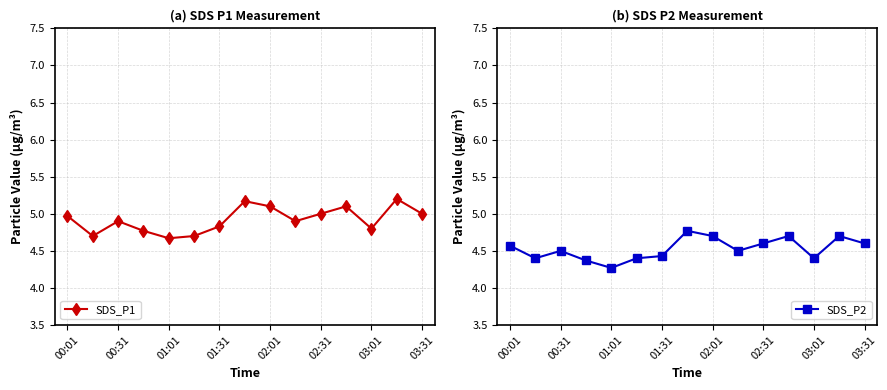

Is it true that SDS_P2 equals 4.6 at 00:01?

True